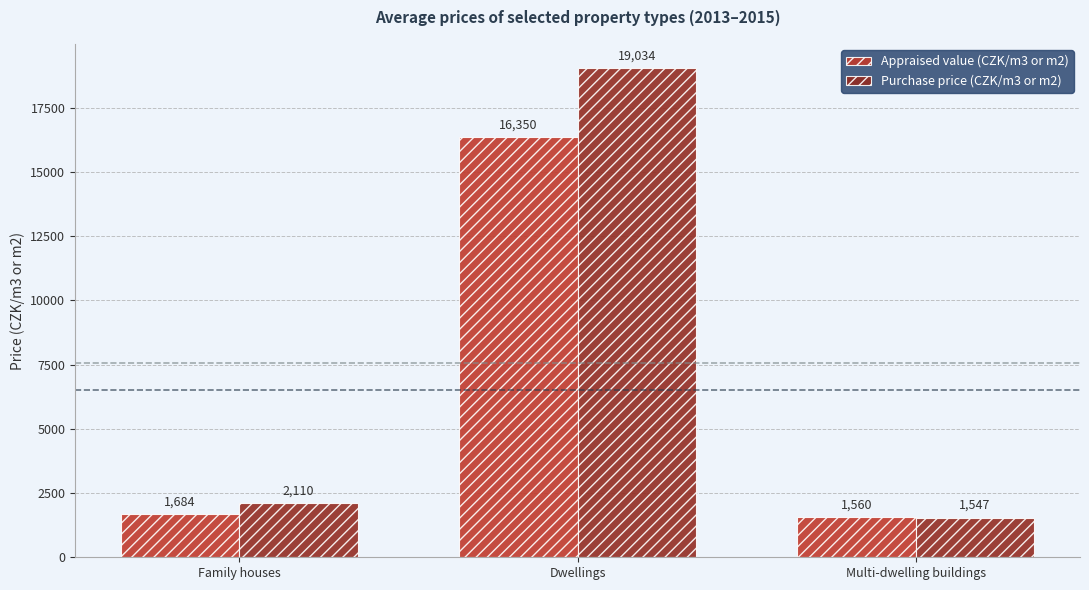

Reading left to right, list all the values displayed in this chart.

Appraised value (CZK/m3 or m2): Family houses=1684	Dwellings=16350	Multi-dwelling buildings=1560
Purchase price (CZK/m3 or m2): Family houses=2110	Dwellings=19034	Multi-dwelling buildings=1547